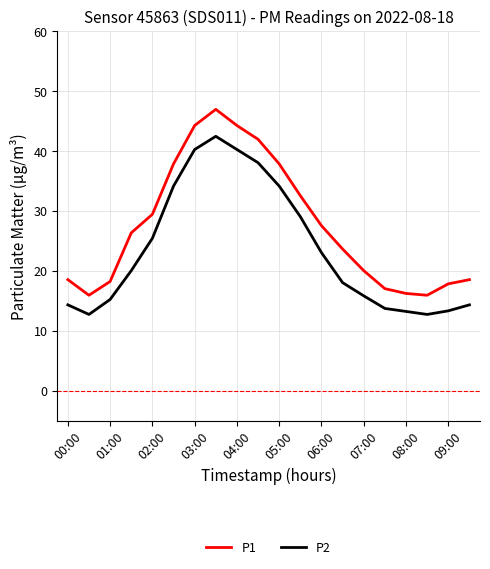

How many categories are shown in the chart?

20